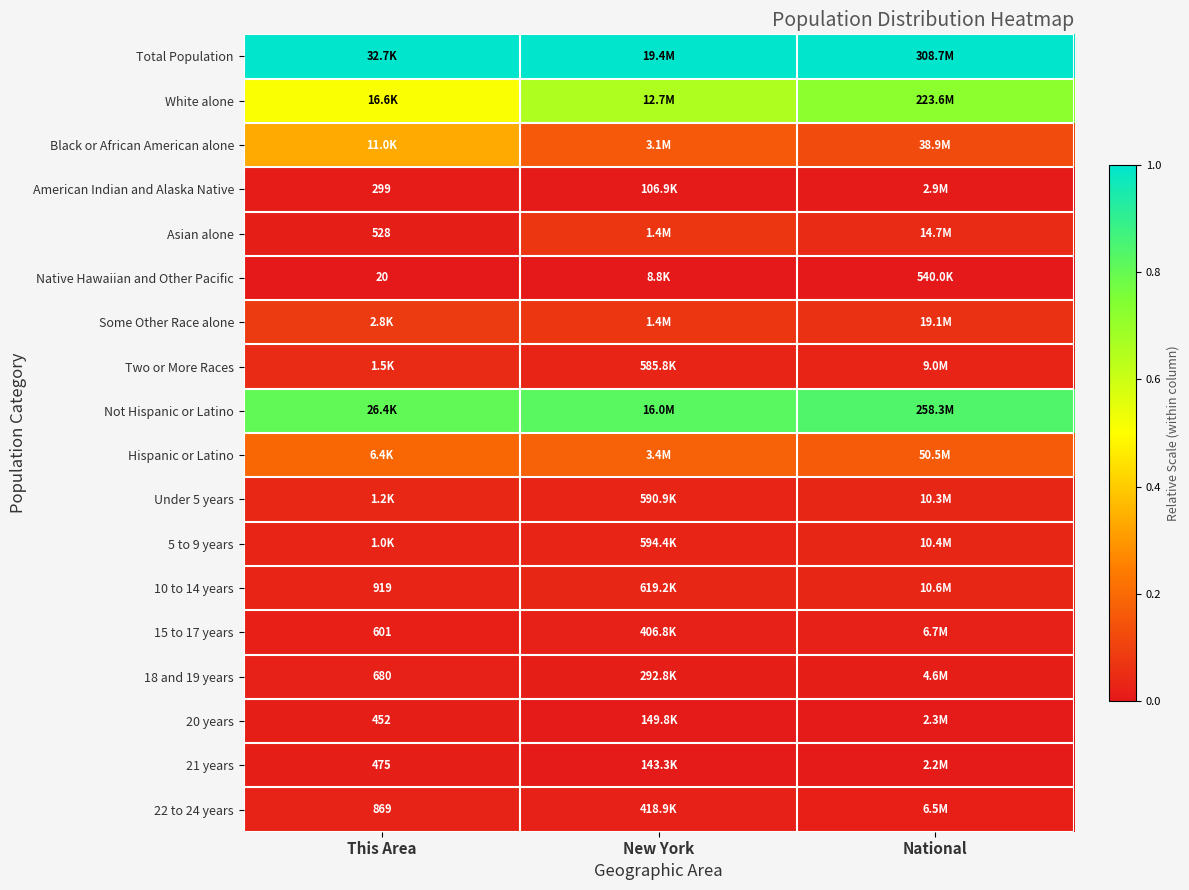

Count the number of data series in this chart.

18